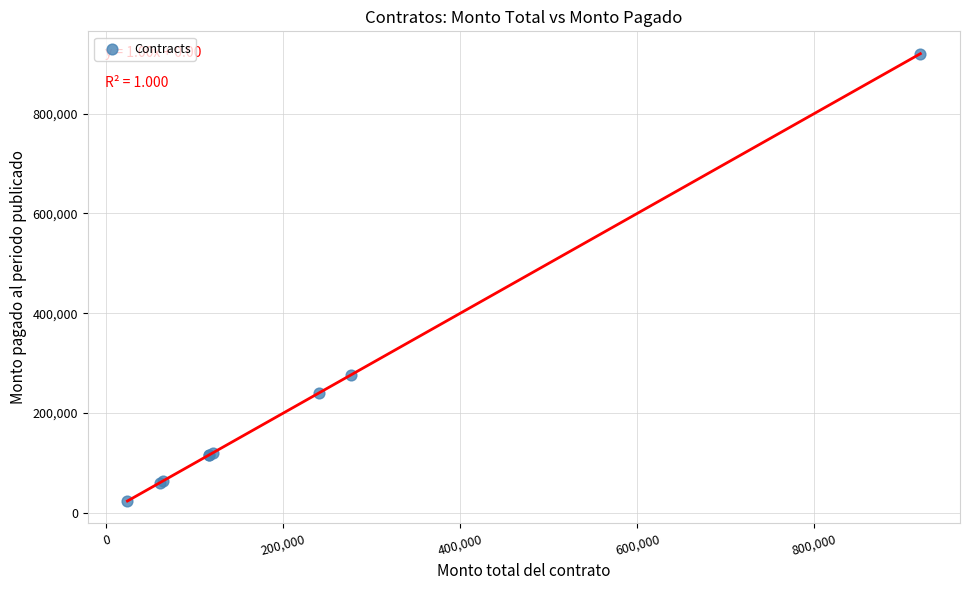

What Y value in the scatter plot is closest to 471870?

276982.7